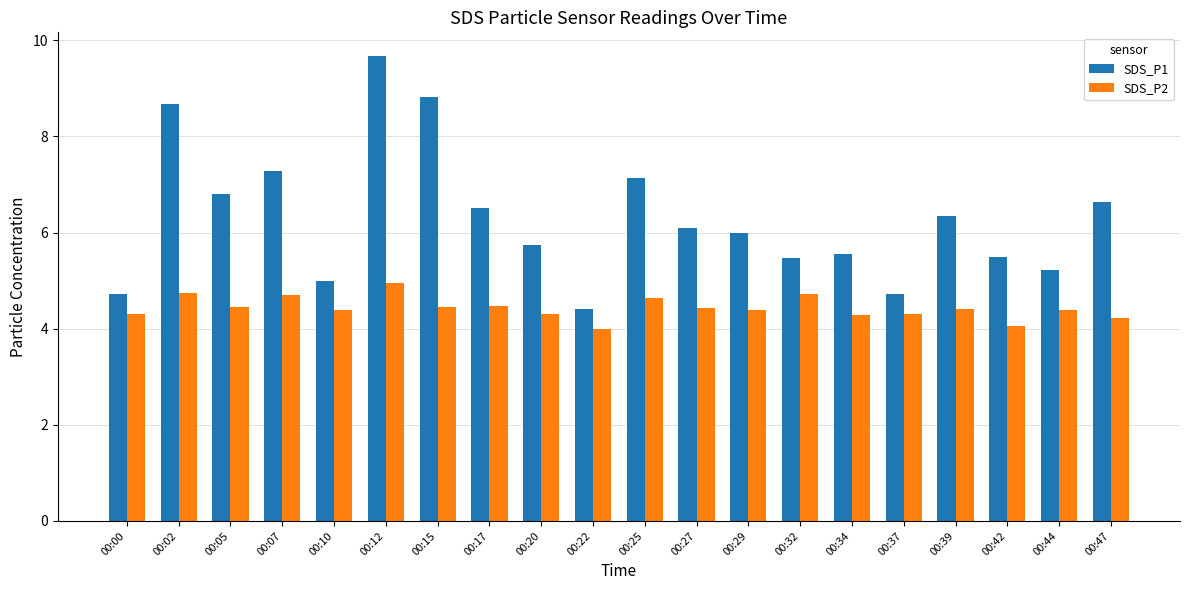

What is the total value across all series at 00:00?

9.0